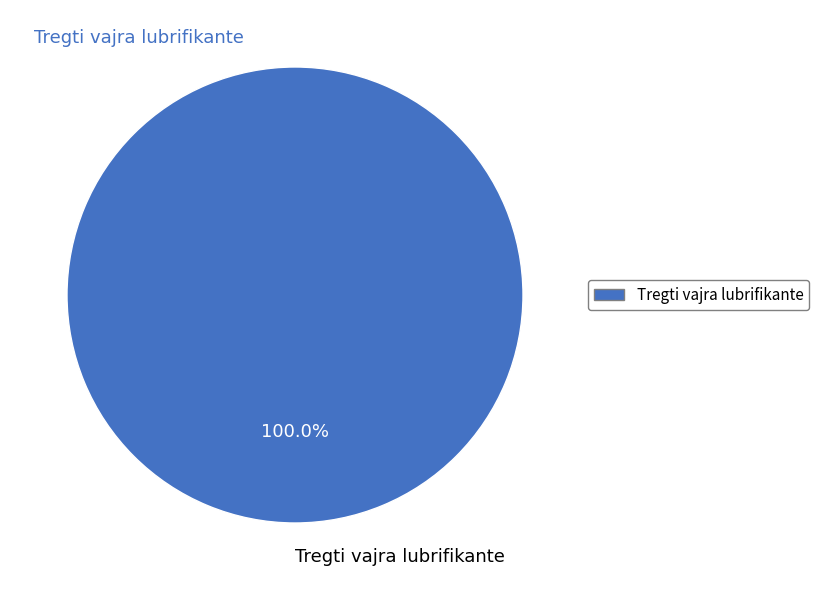

Does Tregti vajra lubrifikante represent more than half of the total?

Yes